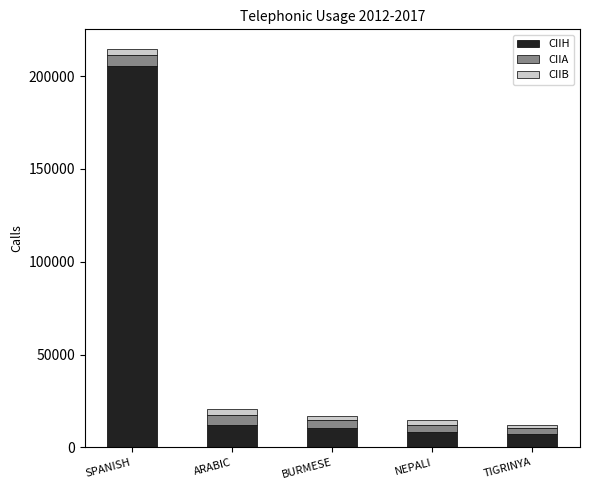

Reading left to right, transcribe the values for CIIH.

205284	11885	10214	8356	7179